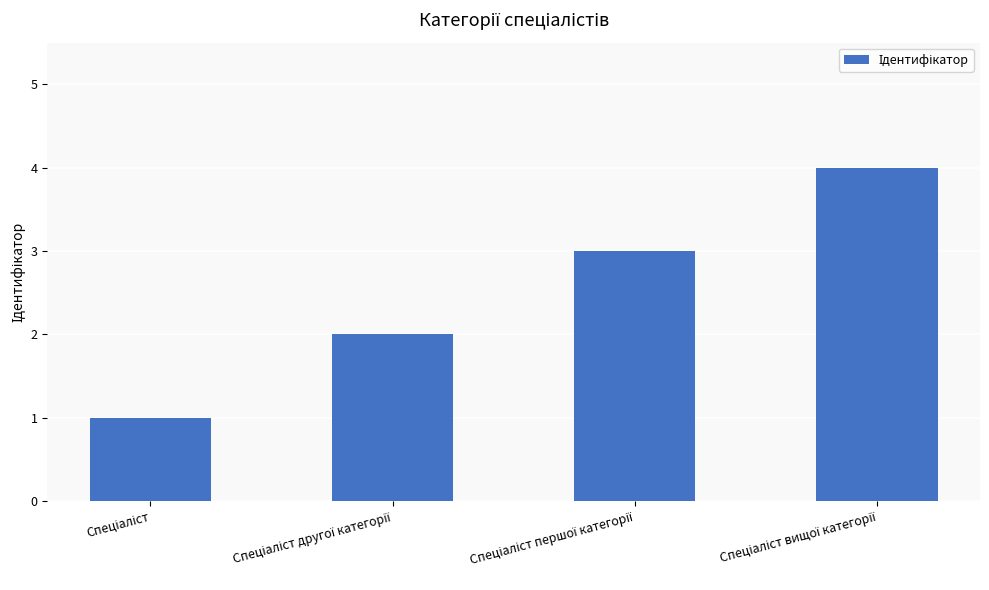

What is the difference between the maximum and minimum values?

3